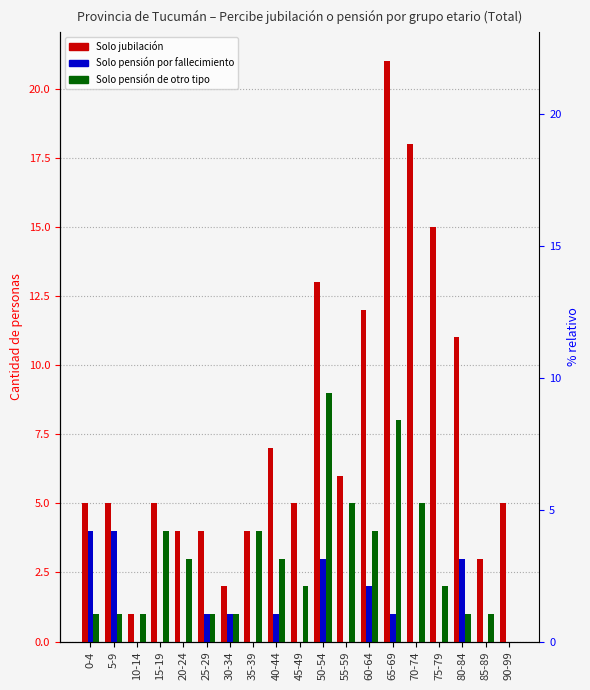

The Solo pensión por fallecimiento series shows 2 at 35-39. True or false?

False